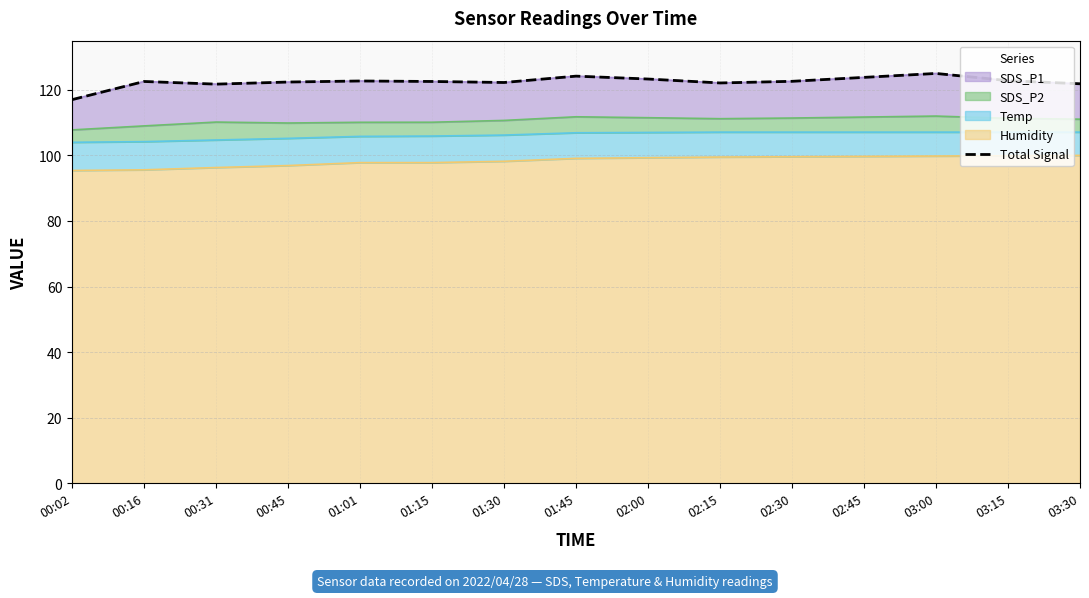

What is the label of the 5th point from the right?

02:30